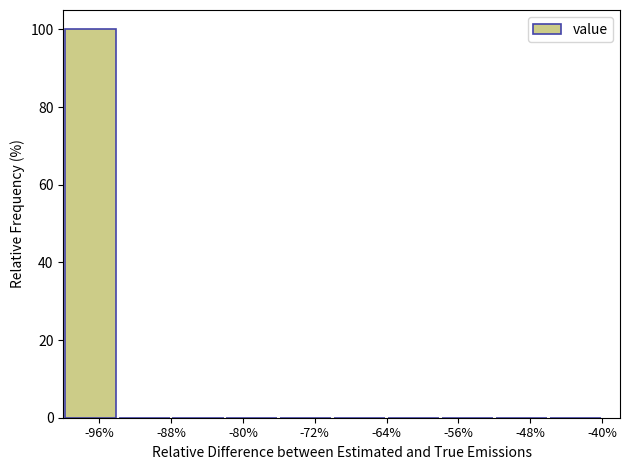

How tall is the bar that spans -100 to -94 on the x-axis? The values are not printed on the chart, so give them approximately, as read against the axis.

100